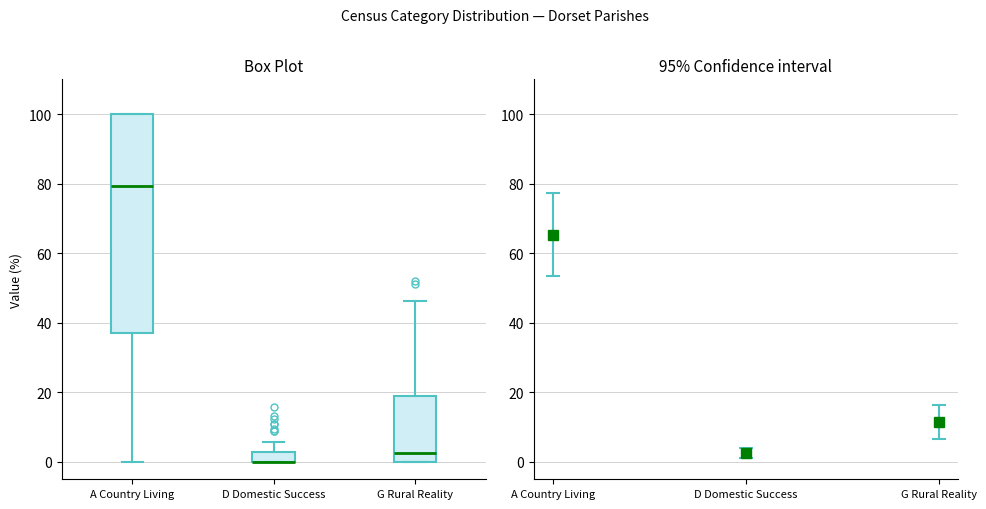

Which box is the tallest, from its lower edge to its upper edge?

A Country Living